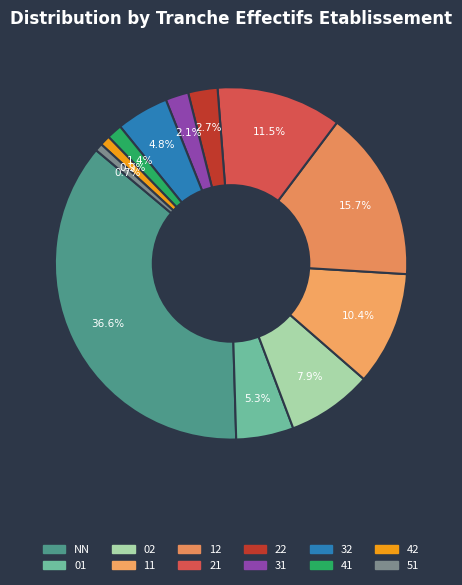

How many slices are in this pie chart?

12